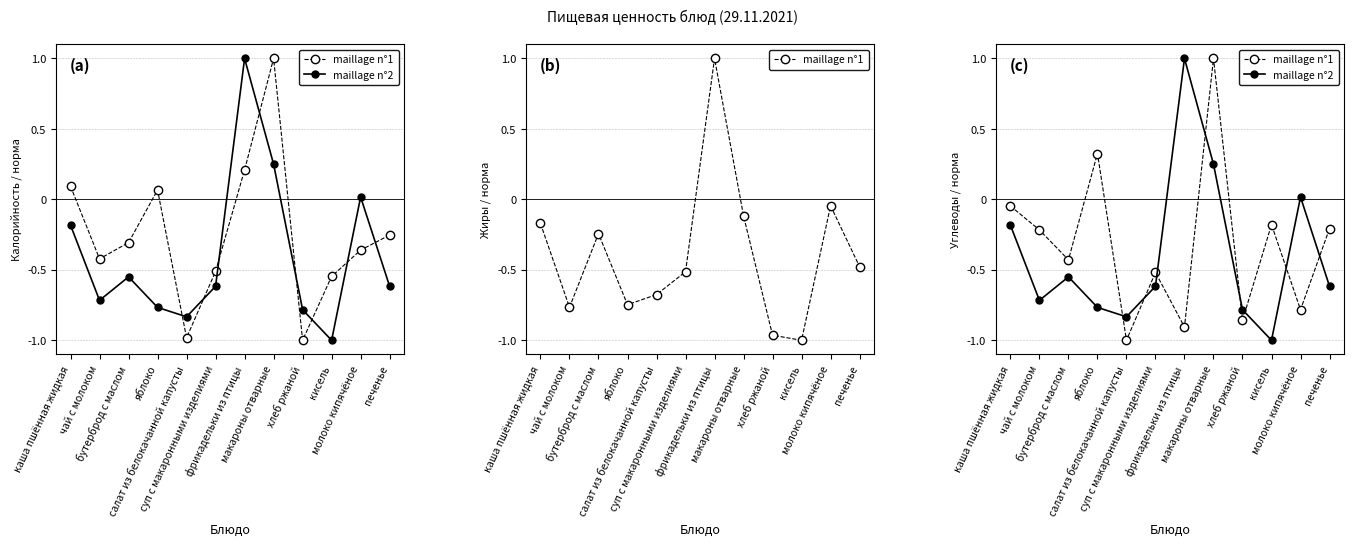

Reading left to right, transcribe all the data shown in this chart.

maillage n°1: каша пшённая жидкая=-0.0	чай с молоком=-0.2	бутерброд с маслом=-0.4	яблоко=0.3	салат из белокачанной капусты=-1.0	суп с макаронными изделиями=-0.5	фрикадельки из птицы=-0.9	макароны отварные=1.0	хлеб ржаной=-0.9	кисель=-0.2	молоко кипячёное=-0.8	печенье=-0.2
maillage n°2: каша пшённая жидкая=-0.2	чай с молоком=-0.7	бутерброд с маслом=-0.6	яблоко=-0.8	салат из белокачанной капусты=-0.8	суп с макаронными изделиями=-0.6	фрикадельки из птицы=1.0	макароны отварные=0.2	хлеб ржаной=-0.8	кисель=-1.0	молоко кипячёное=0.0	печенье=-0.6